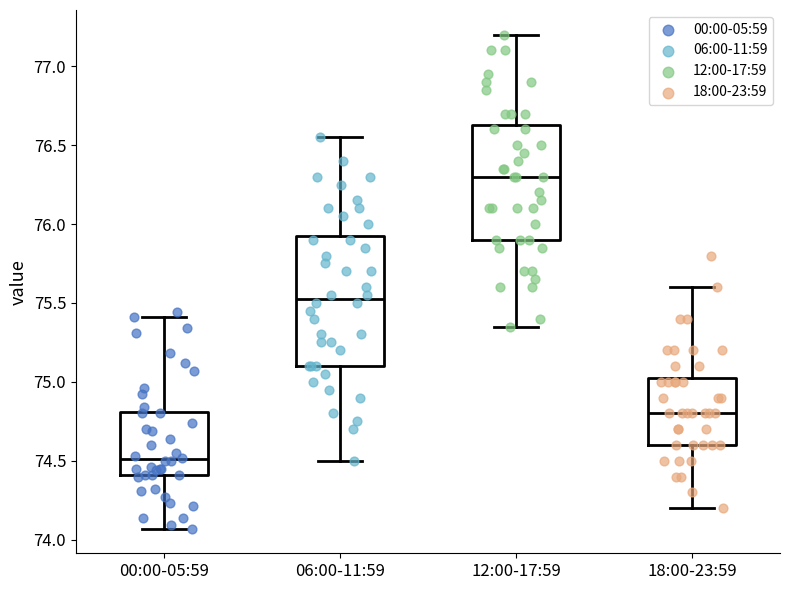

Reading left to right, read every box against the y-axis: the position of its median line, the range the box covers, and the ends of its whiskers. The values are not printed on the chart, so give them approximately, as read against the axis.

00:00-05:59: median 74.50, box 74.40 to 74.80, whiskers 74.05 to 75.40
06:00-11:59: median 75.55, box 75.10 to 75.95, whiskers 74.50 to 76.55
12:00-17:59: median 76.30, box 75.90 to 76.65, whiskers 75.35 to 77.20
18:00-23:59: median 74.80, box 74.60 to 75.05, whiskers 74.20 to 75.60